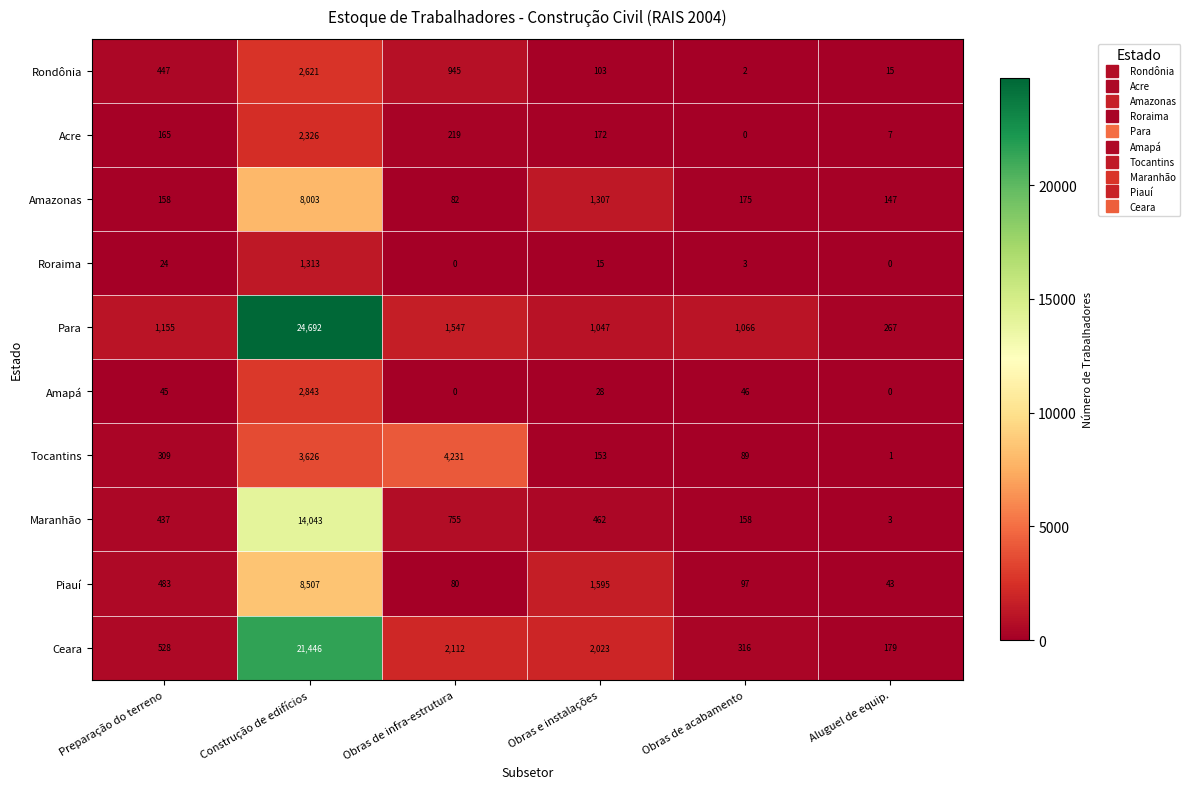

What is the difference between the highest and lowest values at Construção de edifícios?

23379